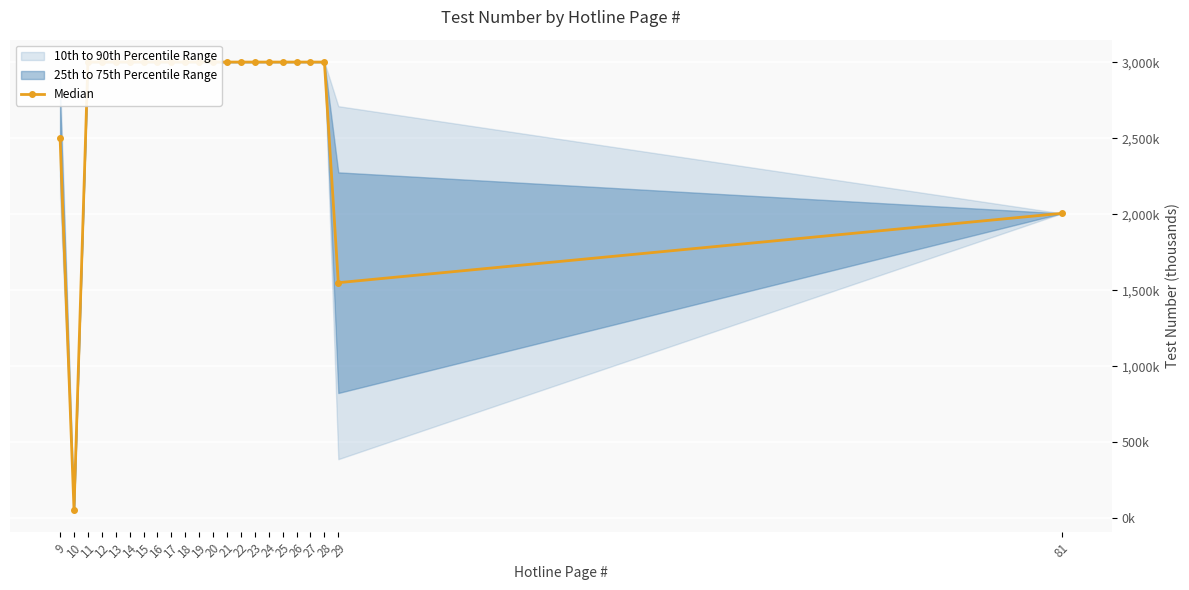

What is the average value?

2733.9